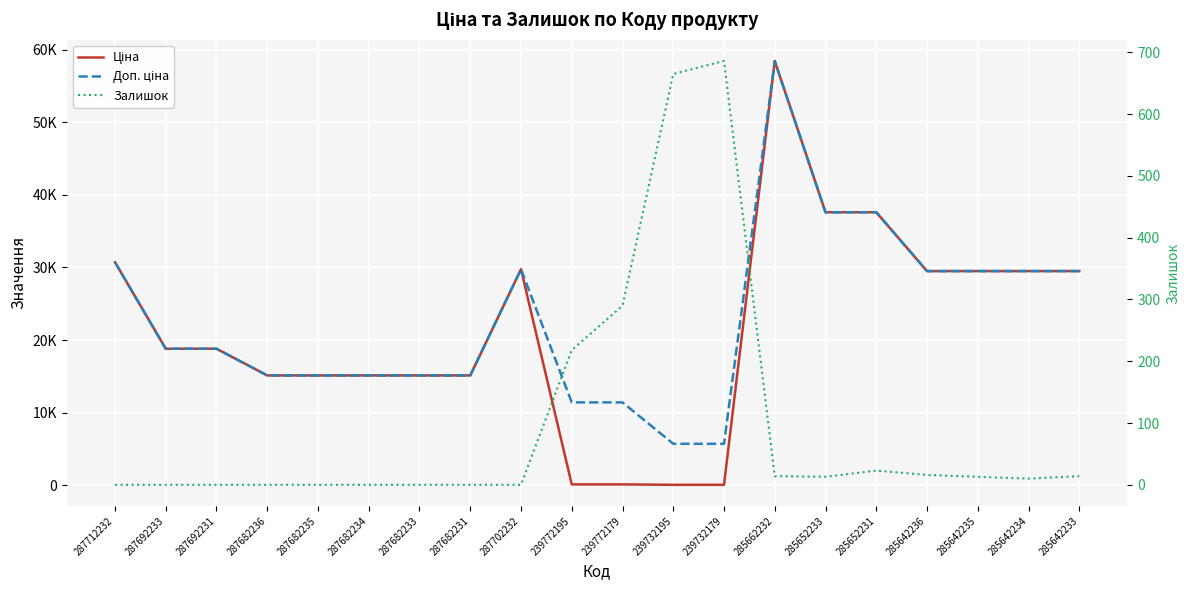

At 285642234, list the series in order from smallest to largest.

Залишок, Ціна, Доп. ціна